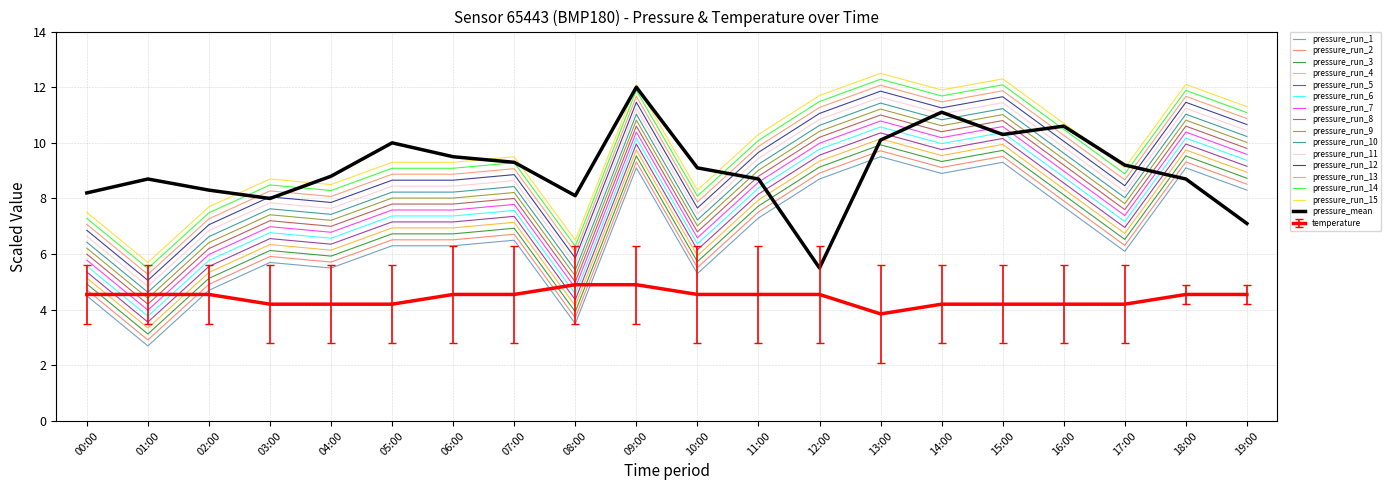

What position from the left is 05:00?

6